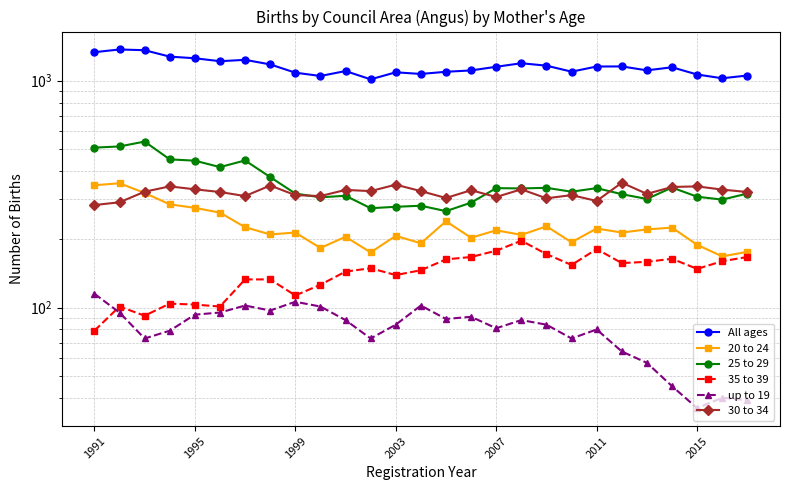

Reading left to right, list all the values displayed in this chart.

All ages: 1336	1373	1363	1277	1256	1219	1236	1180	1085	1049	1103	1014	1089	1071	1095	1110	1152	1194	1165	1096	1155	1156	1111	1146	1065	1025	1054
20 to 24: 346	353	320	285	275	262	226	210	214	183	205	175	207	192	240	203	219	209	228	194	223	214	221	225	189	168	176
25 to 29: 507	513	539	450	444	416	445	376	318	306	311	274	278	281	266	290	336	335	337	324	336	316	301	338	308	299	318
35 to 39: 79	101	92	104	103	101	133	133	113	126	144	149	139	146	163	167	178	197	172	154	181	157	159	164	148	160	167
up to 19: 115	95	73	79	93	95	102	97	106	101	88	73	84	102	89	91	81	88	84	73	80	64	57	45	36	40	39
30 to 34: 283	291	324	342	332	323	310	345	313	310	330	326	348	326	304	329	307	332	303	313	295	355	317	340	342	331	323